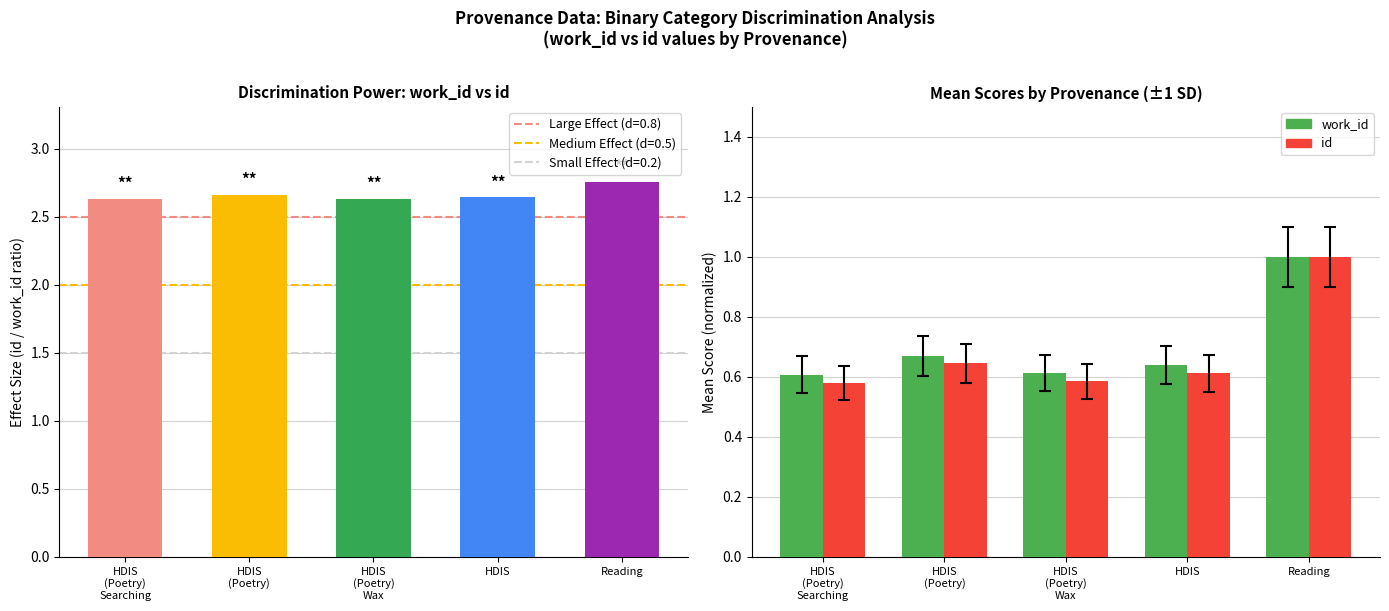

Where is work_id nearest to the value 0?

HDIS
(Poetry)
Searching